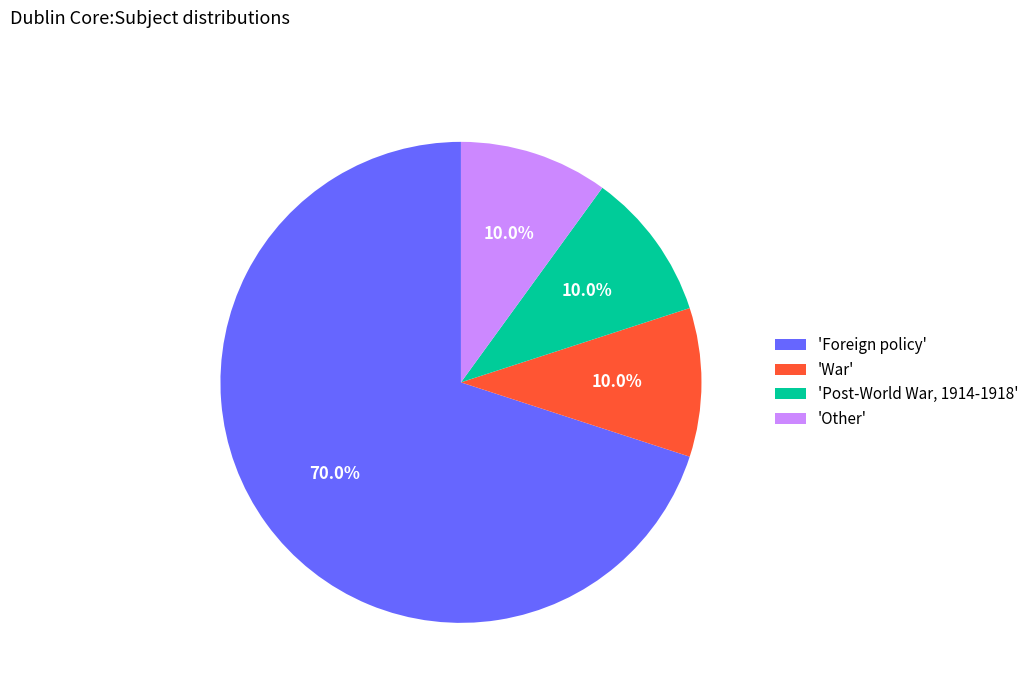

Between 'Foreign policy' and 'War', which is larger?

'Foreign policy'